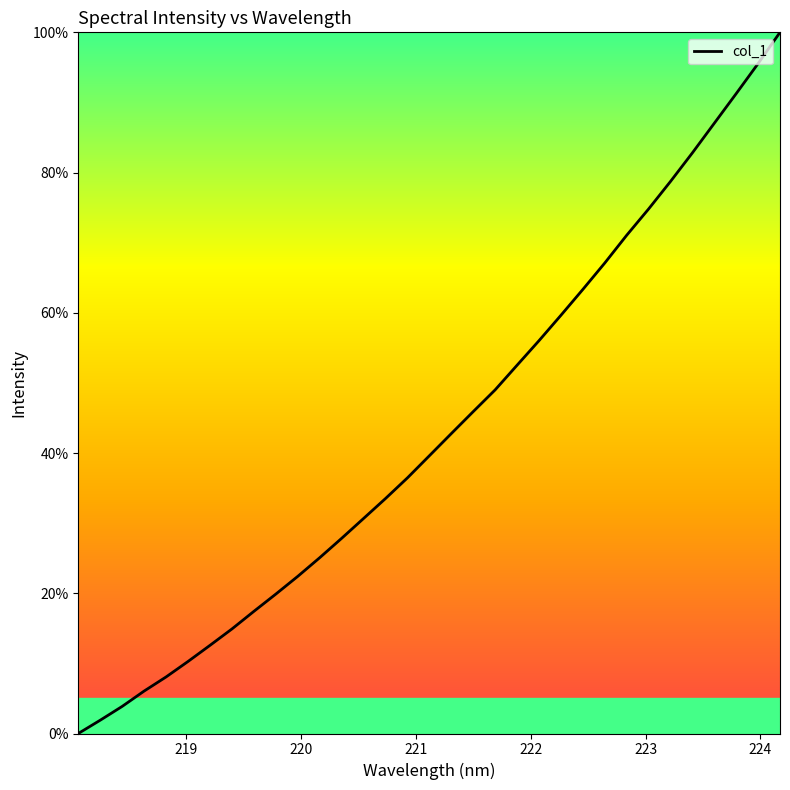

What is the difference between the maximum and minimum values?

100.0